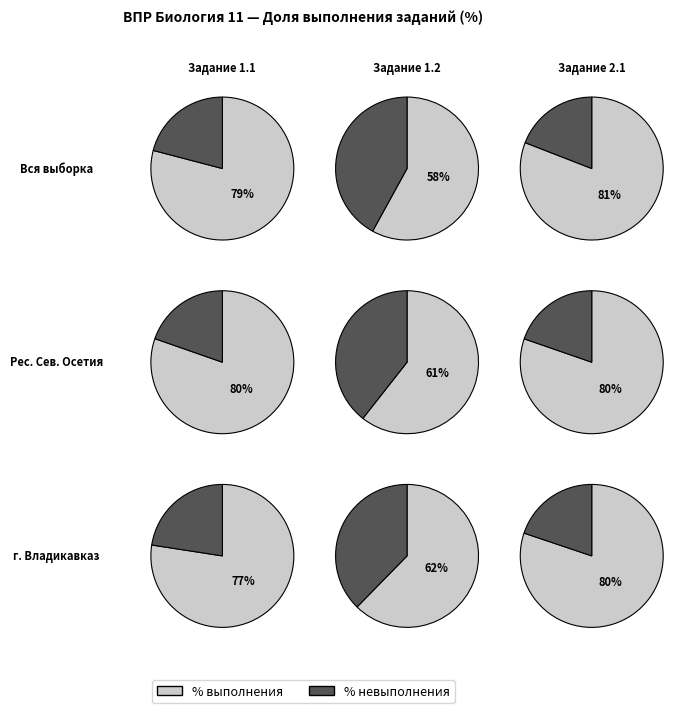

To the nearest percent, what percentage of the pie is Вся выборка?

33%